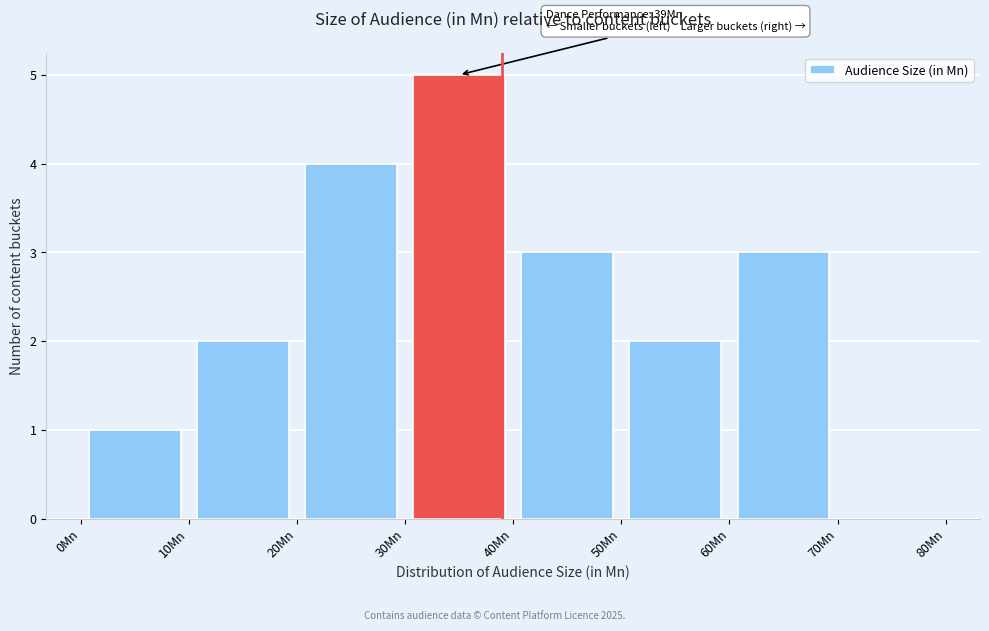

Which range on the x-axis has the tallest bar?

30 to 40